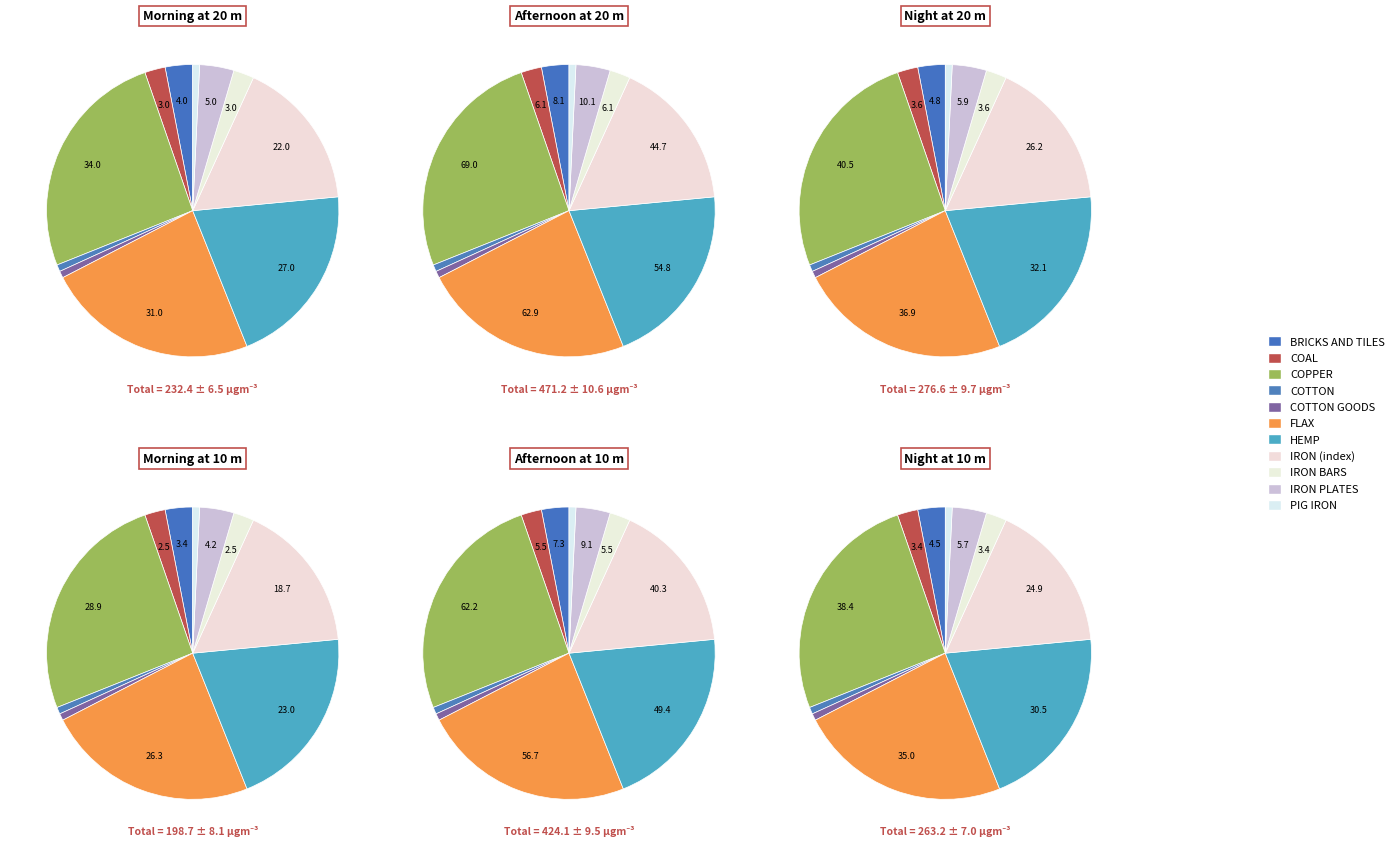

What is the total percentage of HEMP and COTTON GOODS?

21.2%